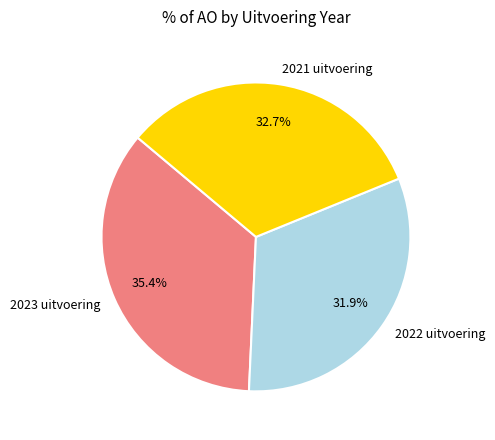

Count the number of slices in the pie.

3